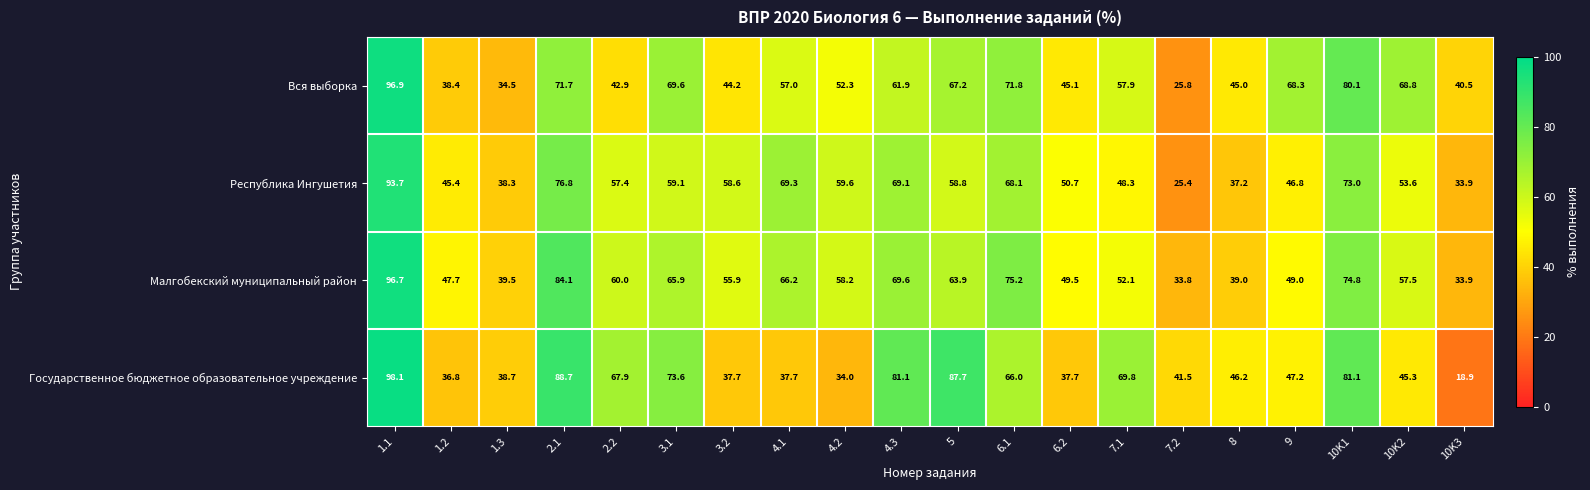

At which category is the sum across all series the highest?

1.1